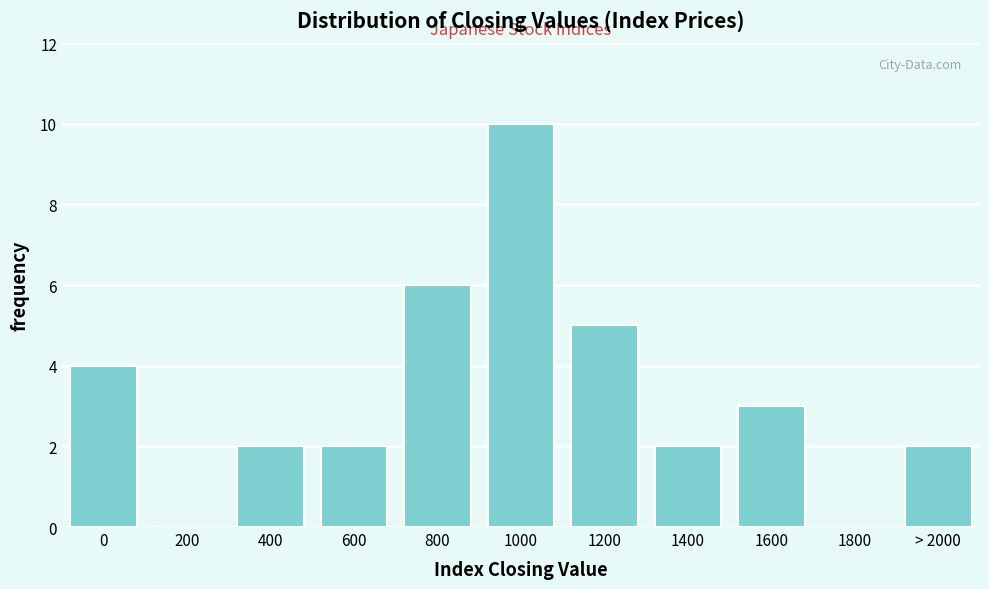

Reading left to right, what are all the values shown in this chart?

0=4	200=0	400=2	600=2	800=6	1000=10	1200=5	1400=2	1600=3	1800=0	> 2000=2